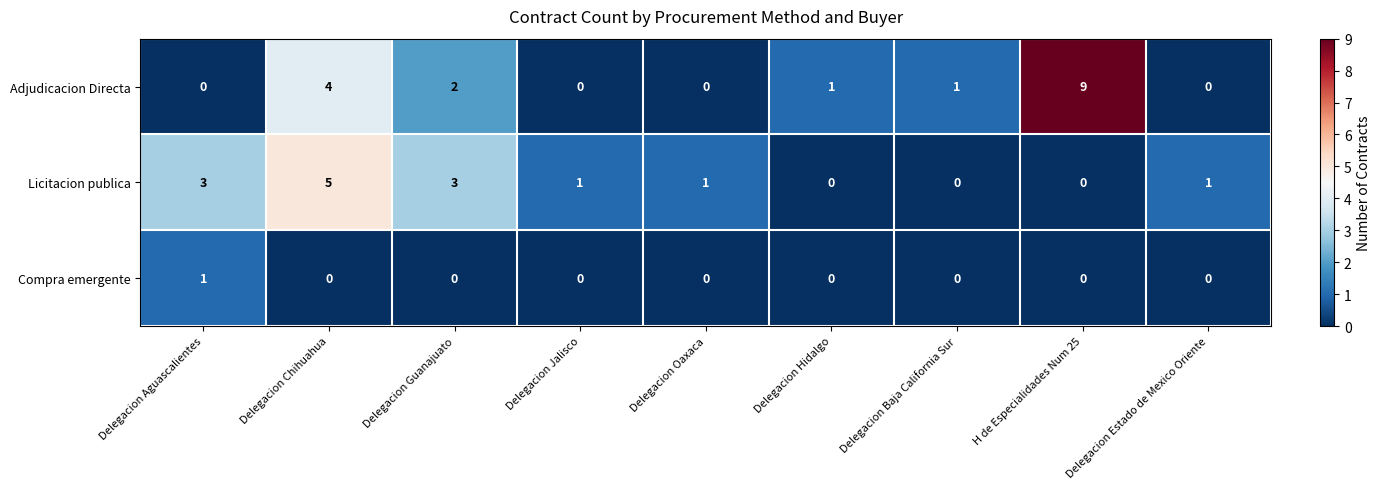

What is the difference between the highest and lowest values at Delegacion Chihuahua?

5